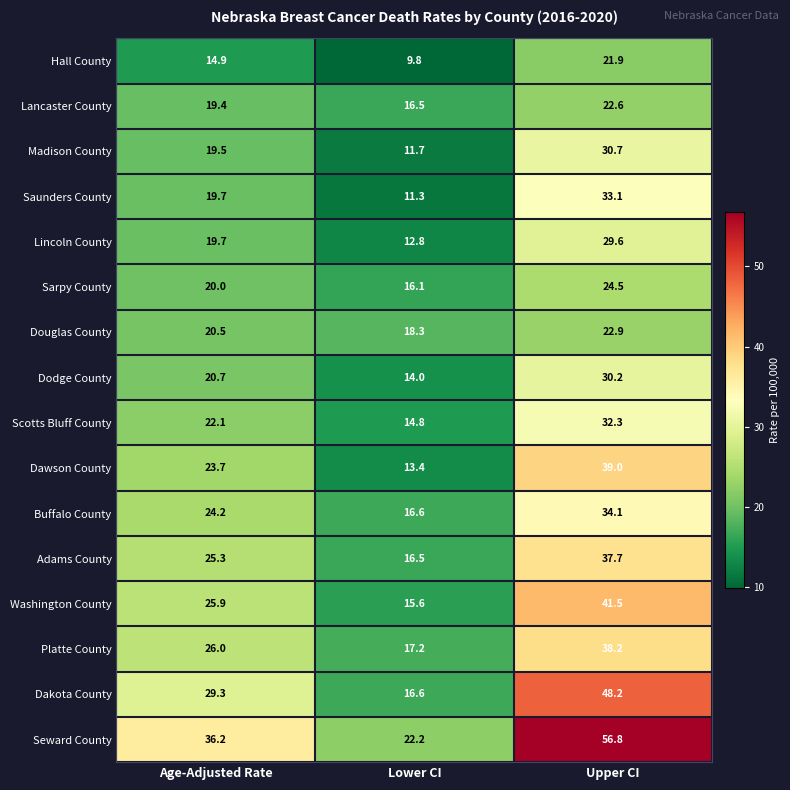

Where is Lincoln County nearest to the value 21?

Age-Adjusted Rate